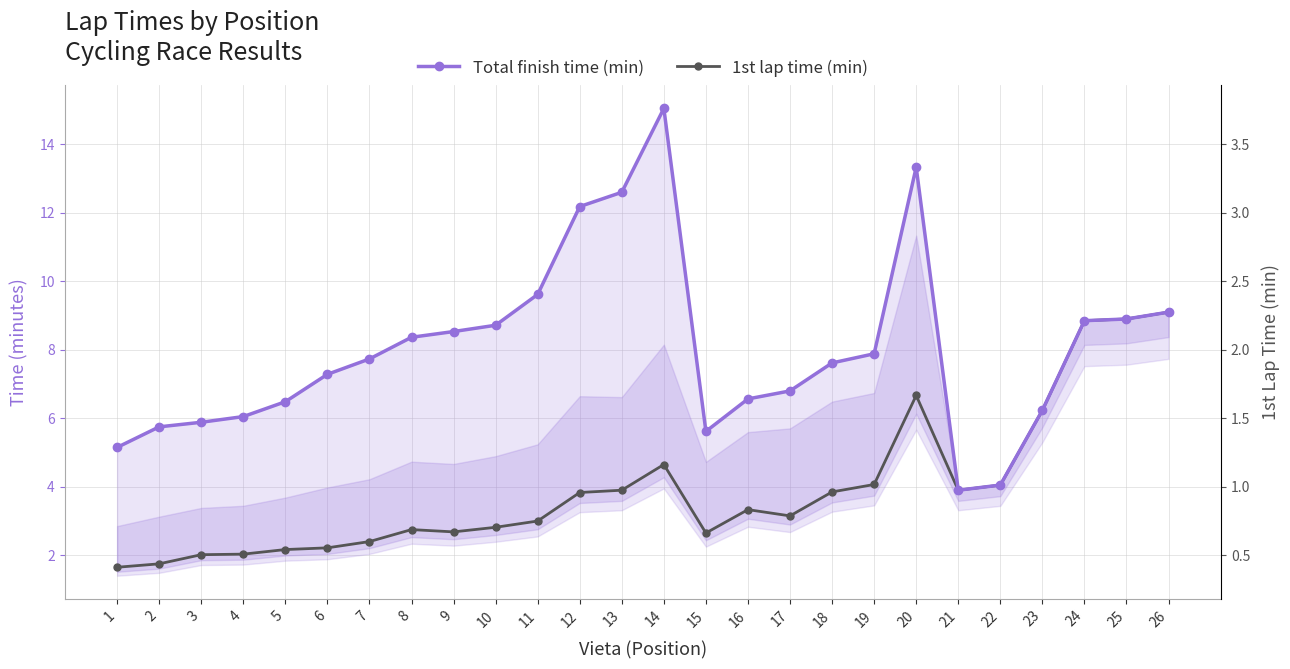

What are all the series names shown in the legend?

Total finish time (min), 1st lap time (min)